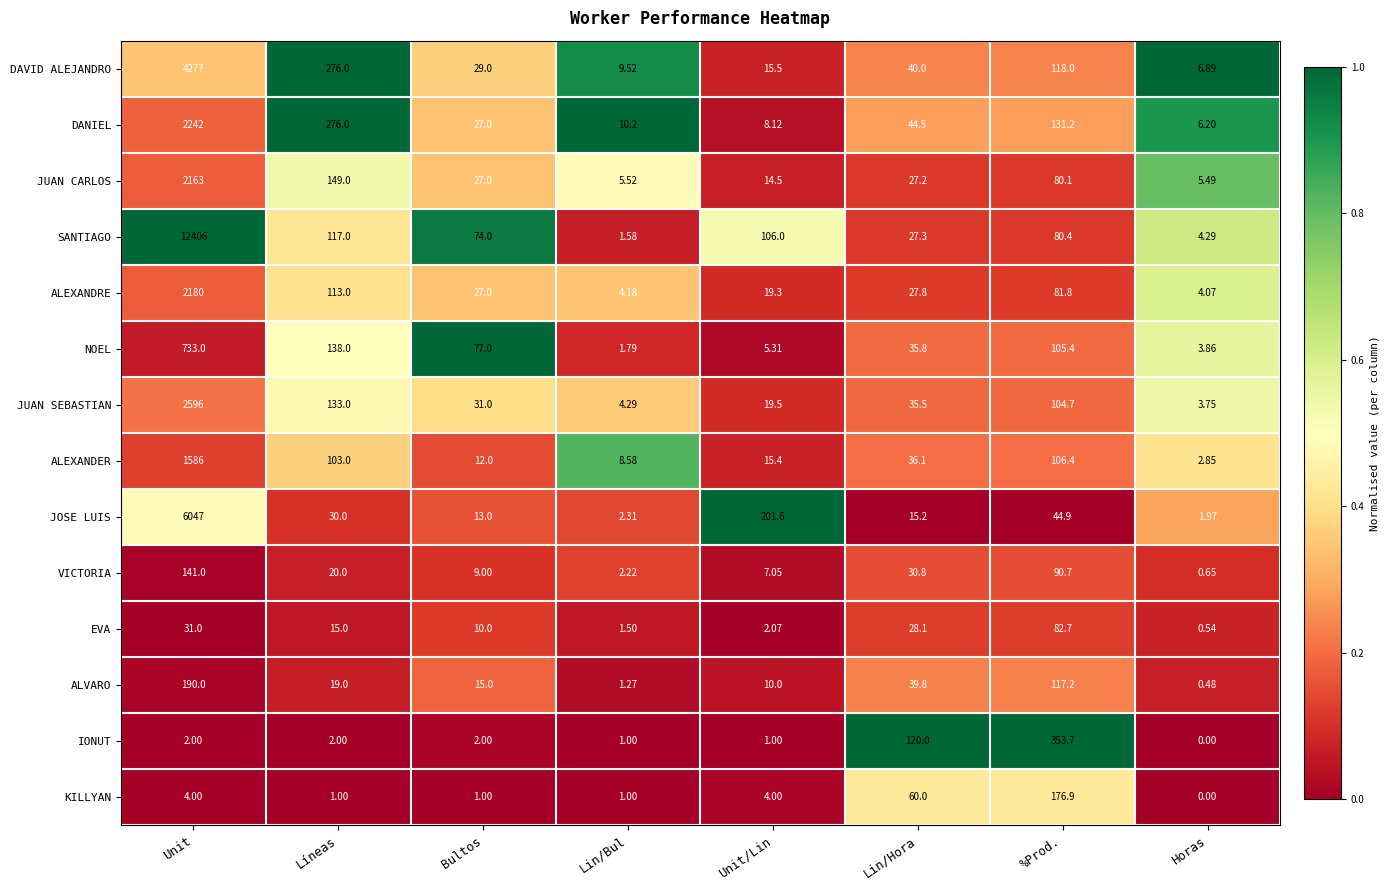

Where does the ALVARO series first go above 19?

Unit